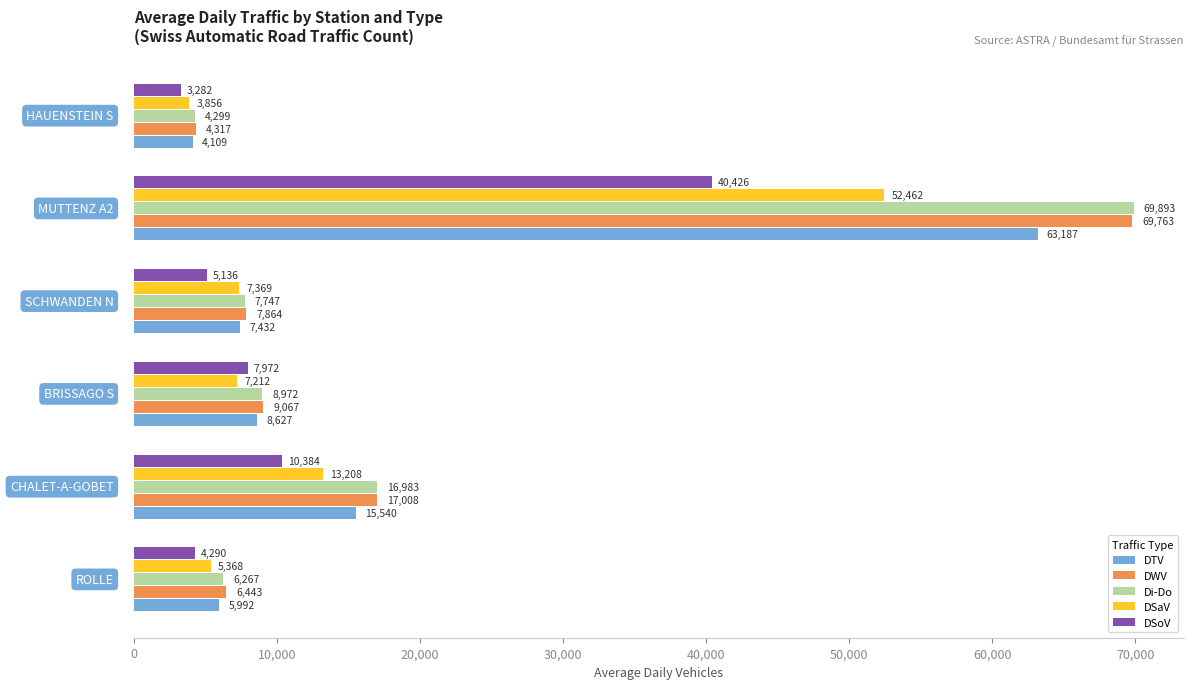

Which series has the largest total across all categories?

DWV